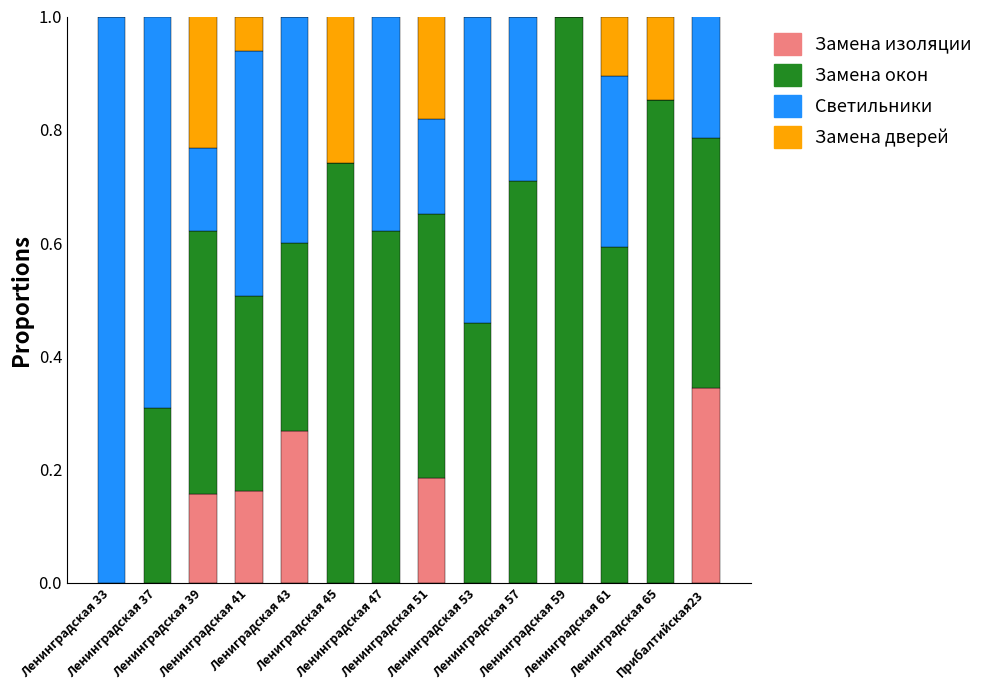

Count the number of data series in this chart.

4